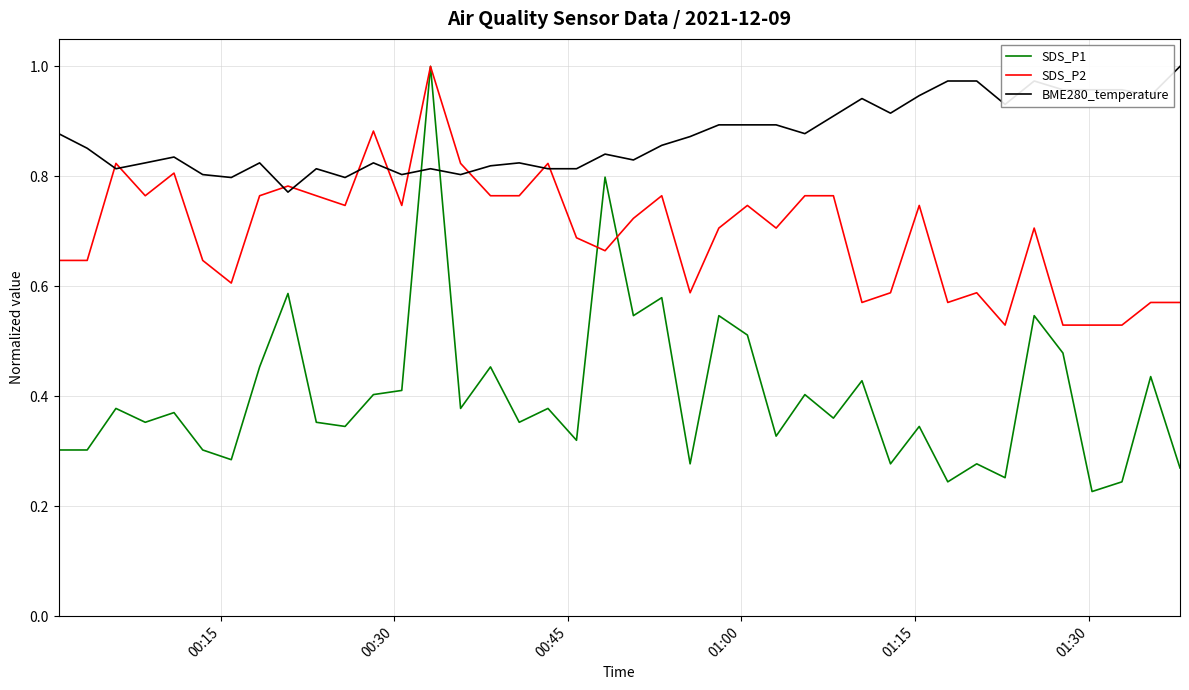

Which series has the largest total across all categories?

BME280_temperature